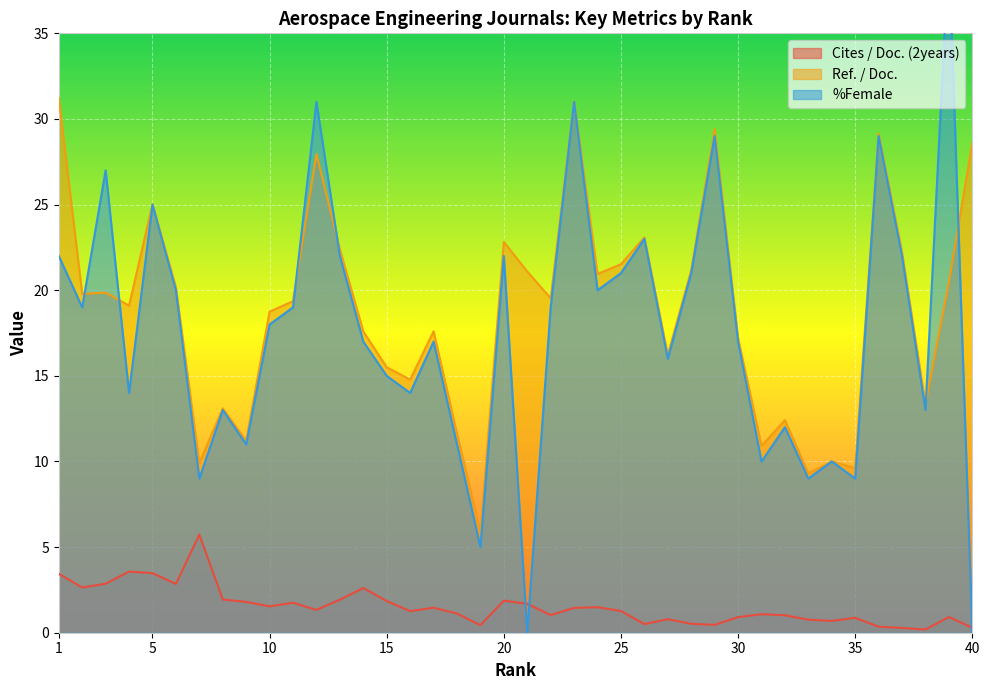

What is the average value of the Cites / Doc. (2years) series?

1.6